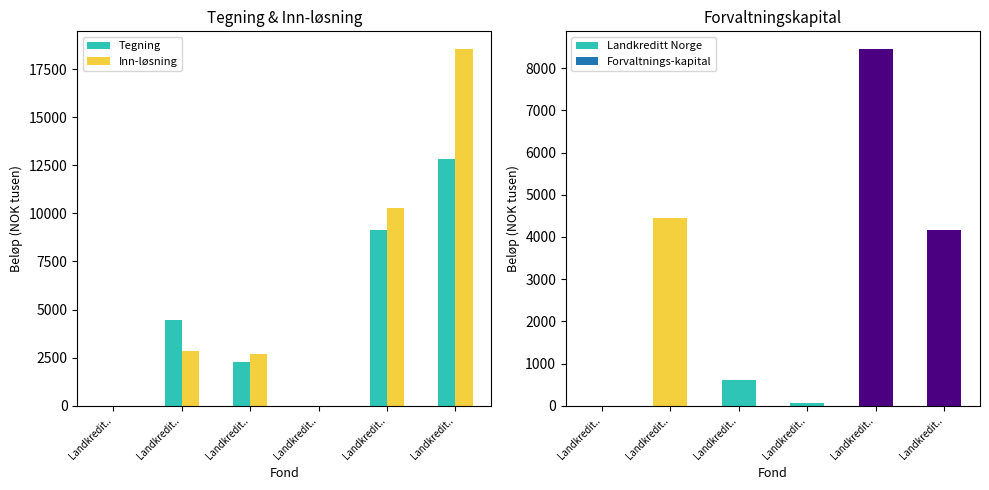

Rank the categories by Tegning value from lowest to highest.

Landkredit.., Landkredit.., Landkredit.., Landkredit.., Landkredit.., Landkredit..